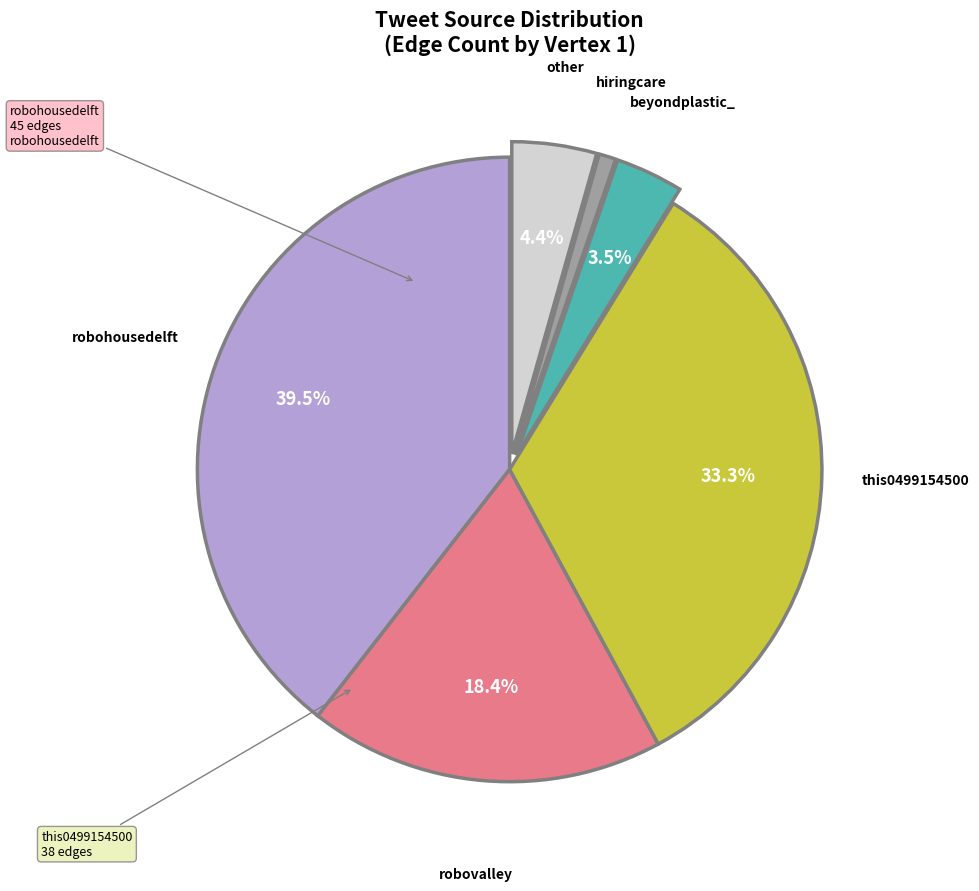

Count the number of slices in the pie.

6